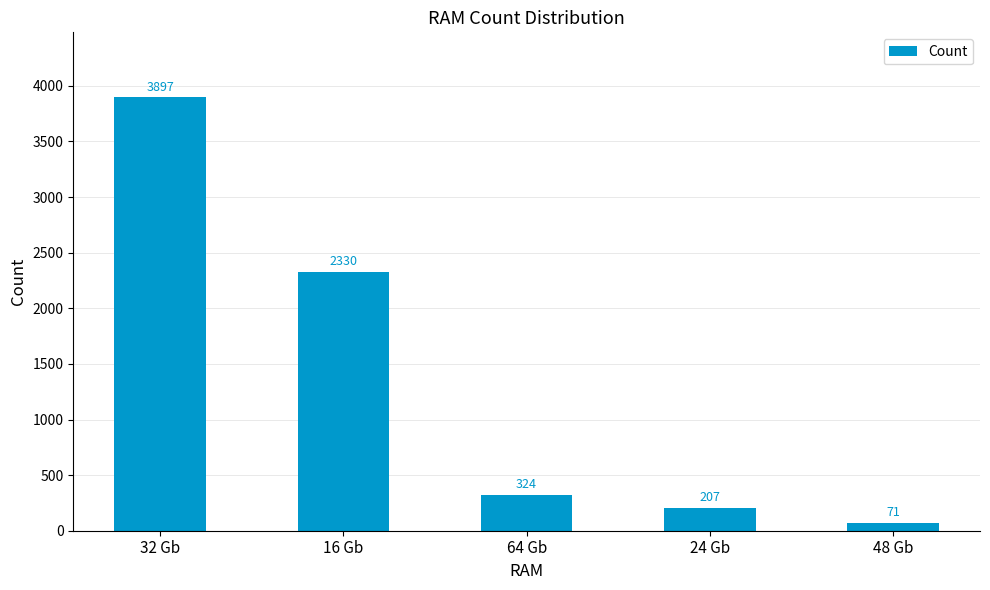

List the labels in order of value, smallest first.

48 Gb, 24 Gb, 64 Gb, 16 Gb, 32 Gb